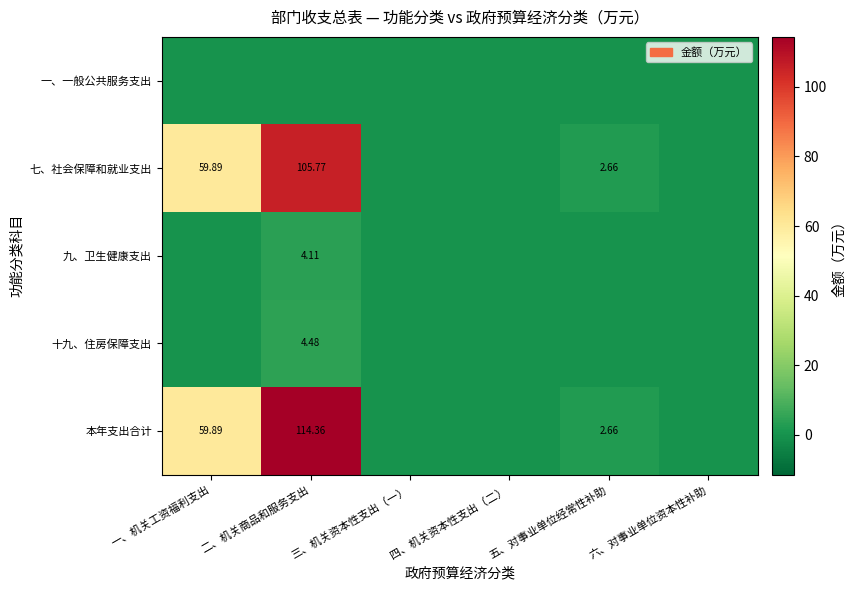

Rank the series at 三、机关资本性支出（一） from lowest to highest value.

一、一般公共服务支出, 七、社会保障和就业支出, 九、卫生健康支出, 十九、住房保障支出, 本年支出合计